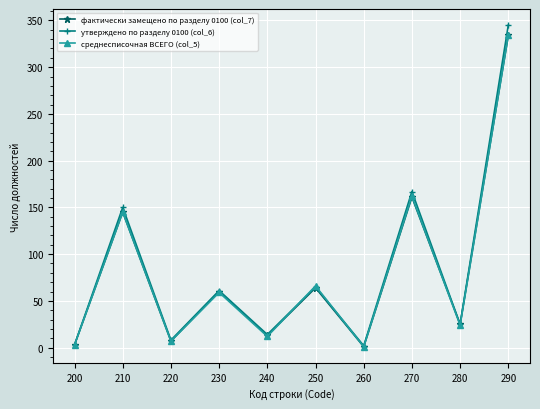

What is the sum of all фактически замещено по разделу 0100 (col_7) values?

813